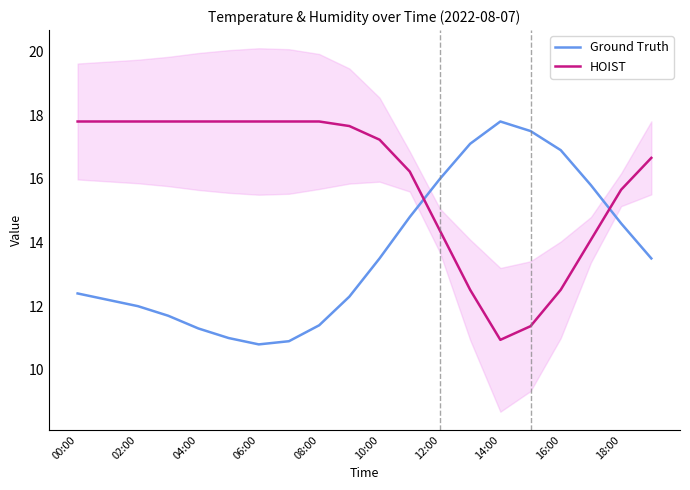

What is the value of the HOIST point at the 15th from the left?

10.9